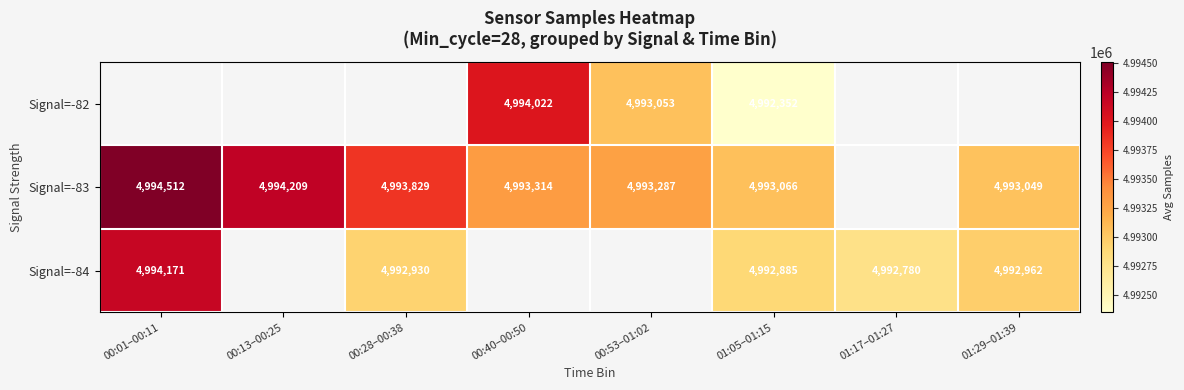

What is the spread (max minus min) of values at 01:05–01:15?

714.0